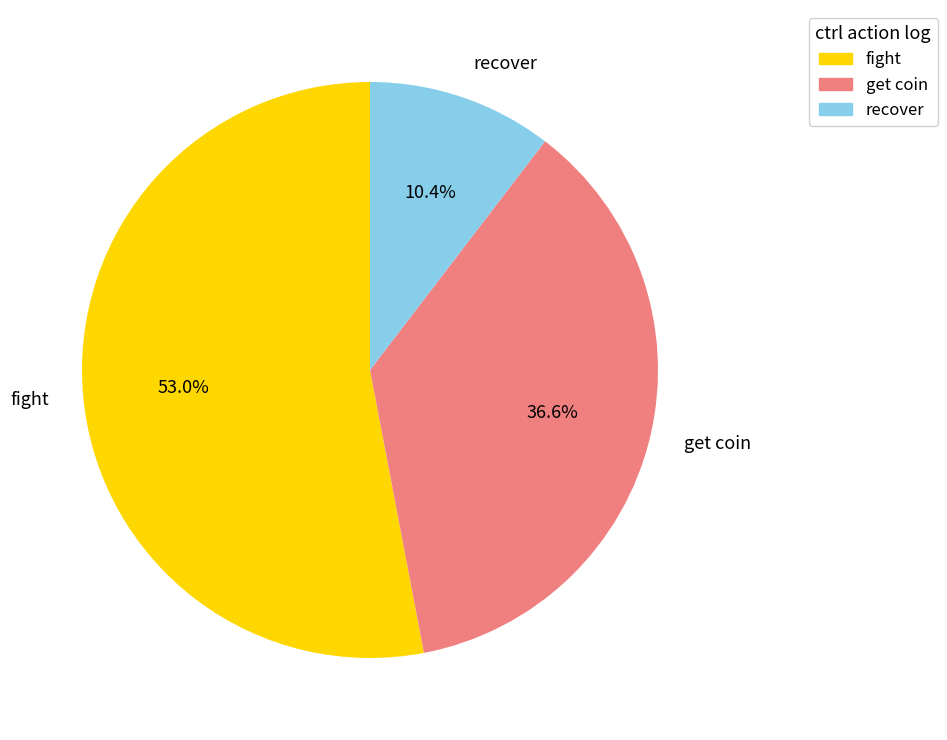

What is the smallest slice in the pie chart?

recover